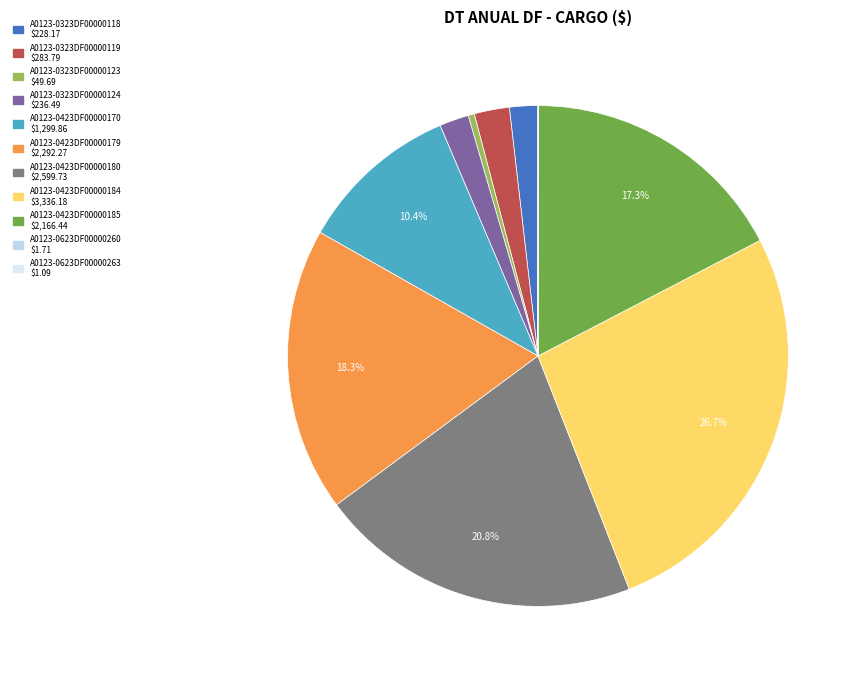

What is the change in value from A0123-0423DF00000170 to A0123-0623DF00000260?

-1298.1